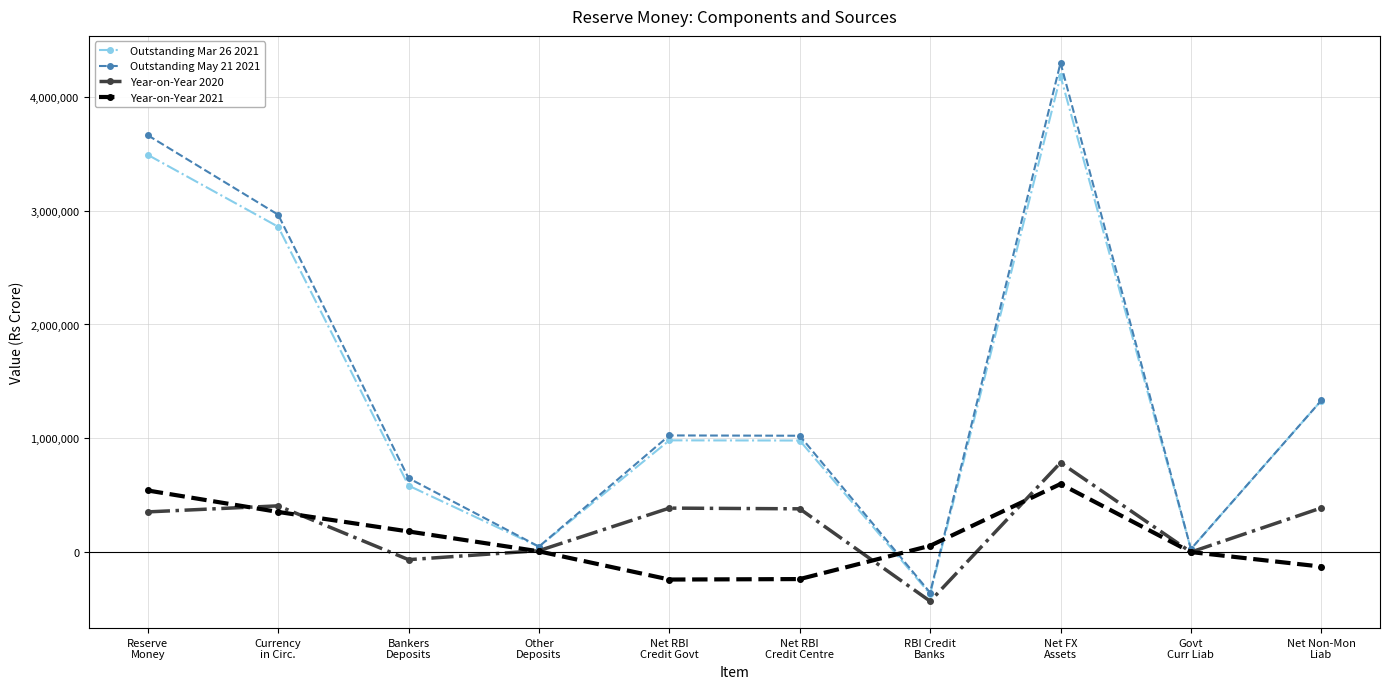

Does the chart have visible grid lines?

Yes